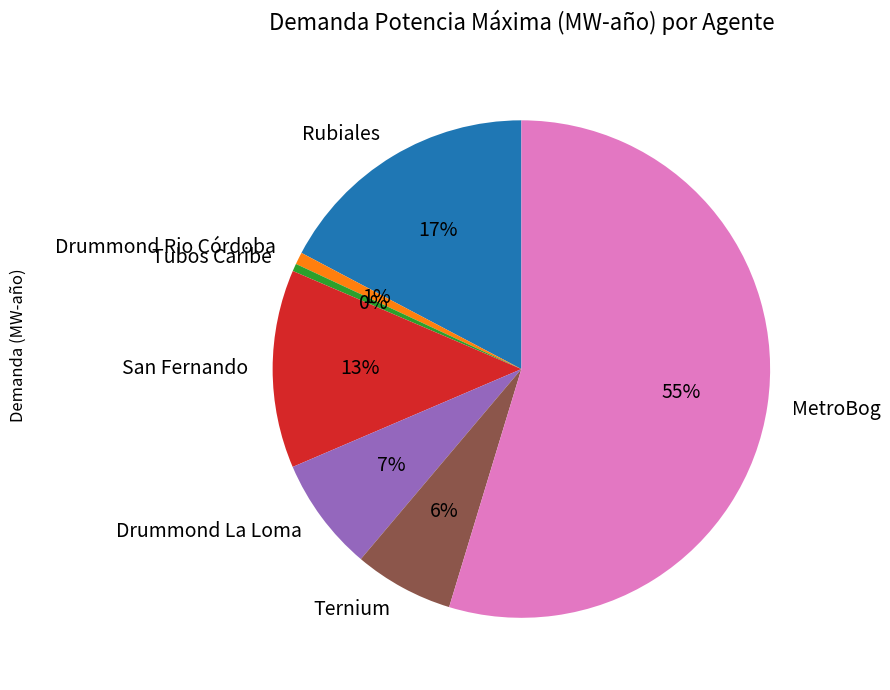

Which has a higher value, Tubos Caribe or Drummond La Loma?

Drummond La Loma